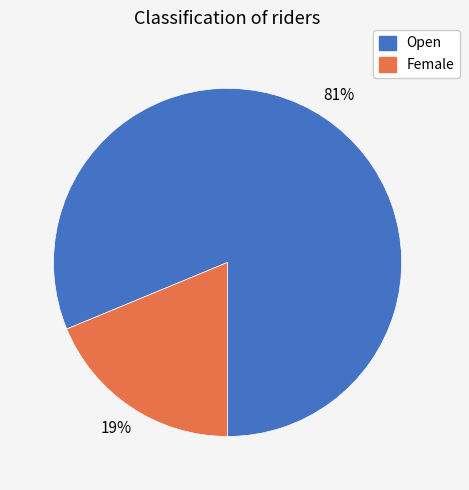

Do Open and Female together represent more than half of the pie?

Yes